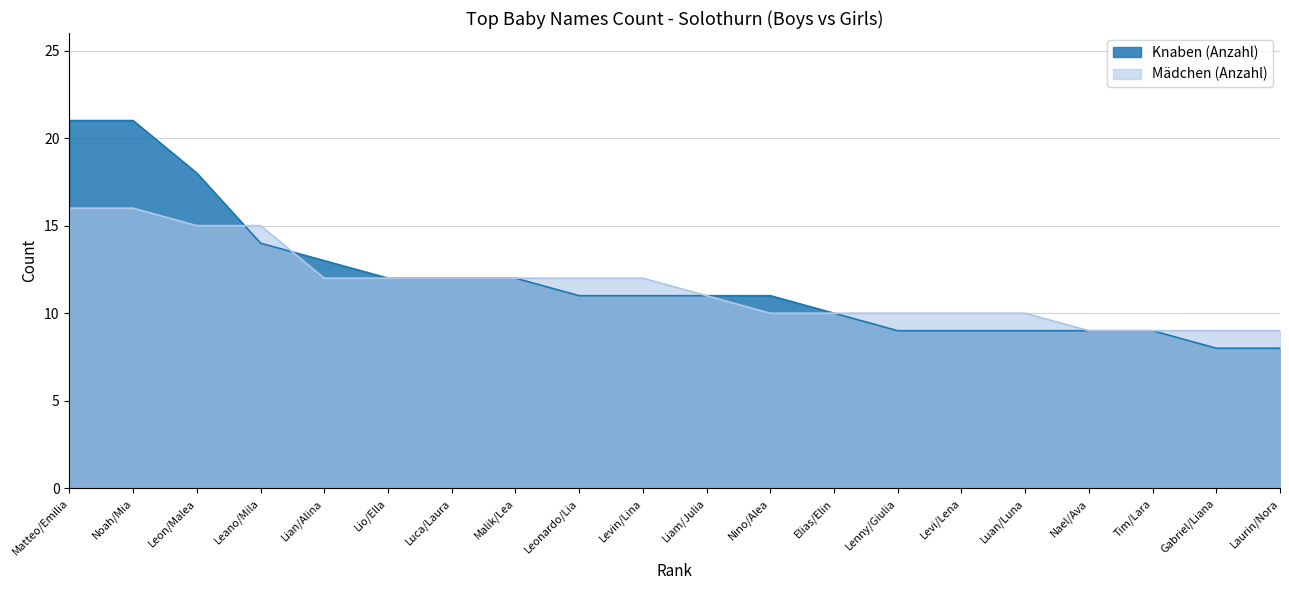

What is the label of the 8th point from the left?

Malik/Lea